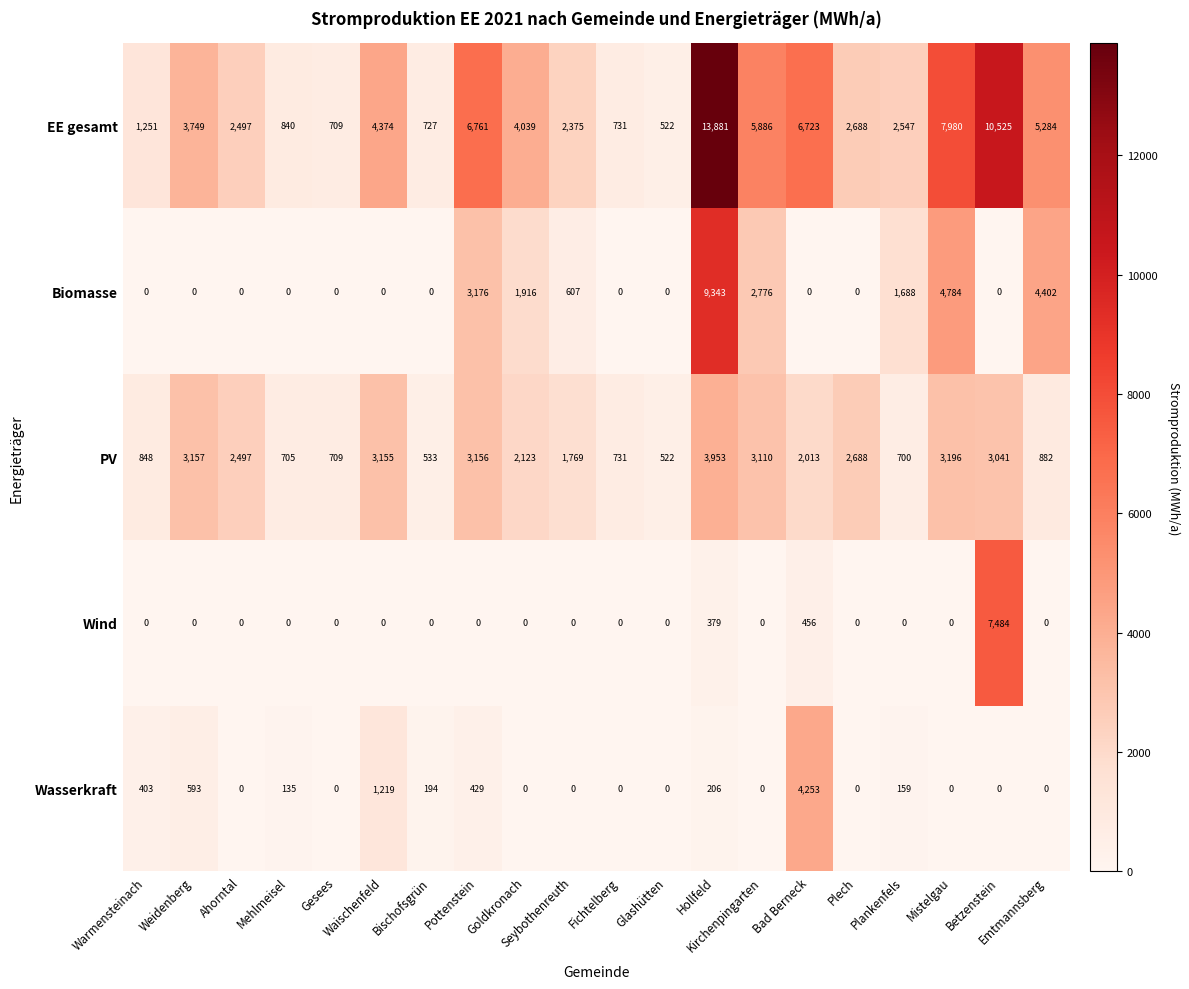

List the series in order of their peak value, highest first.

EE gesamt, Biomasse, Wind, Wasserkraft, PV